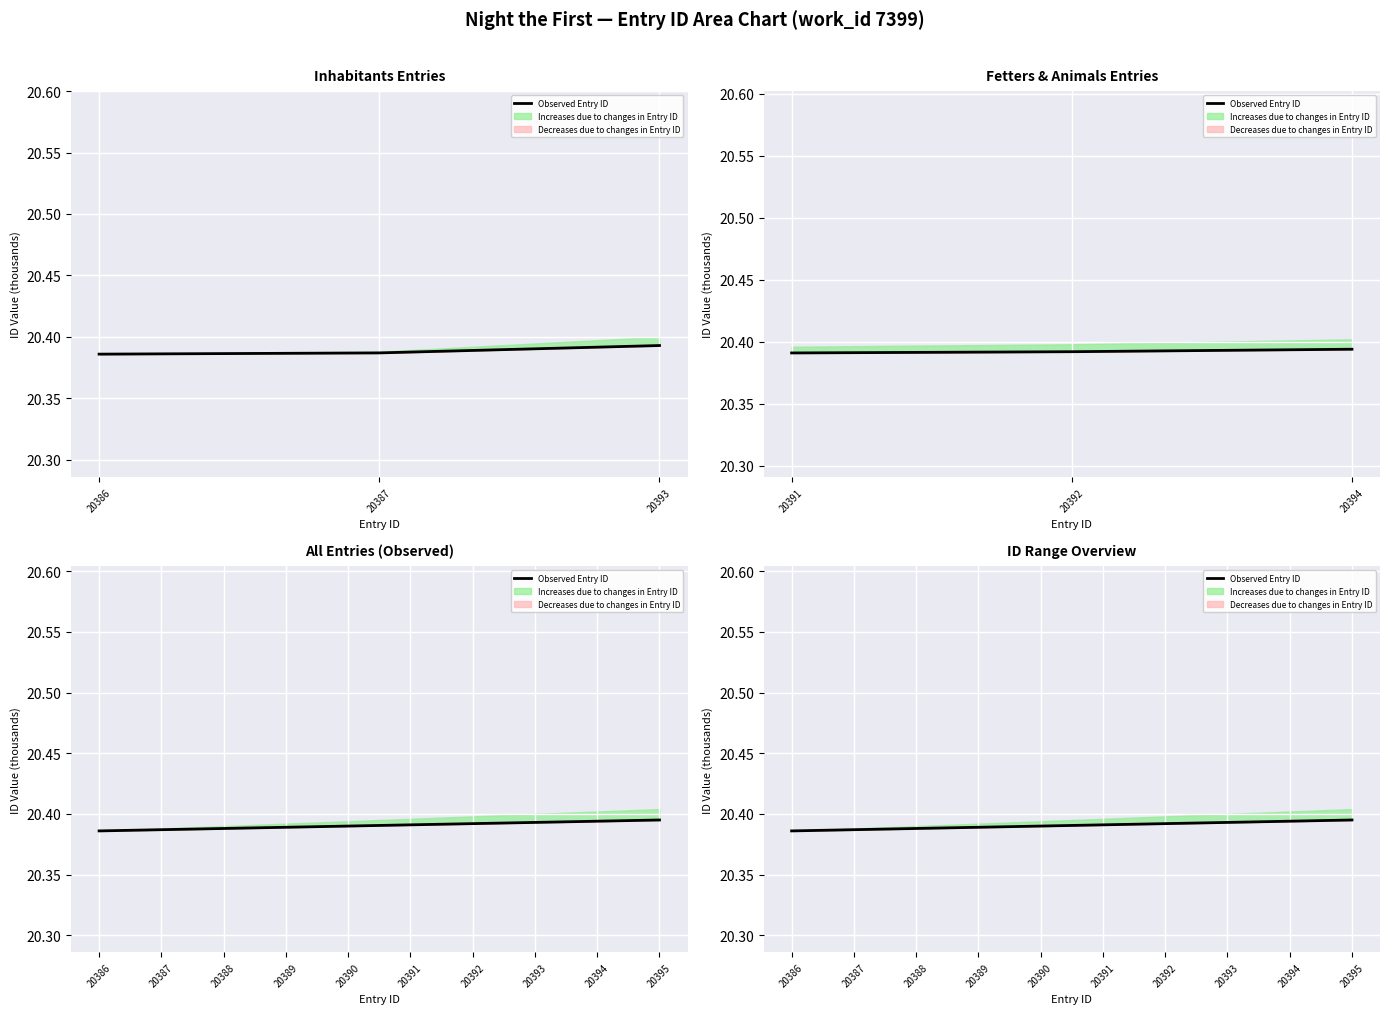

What is the greatest value displayed?

20.4